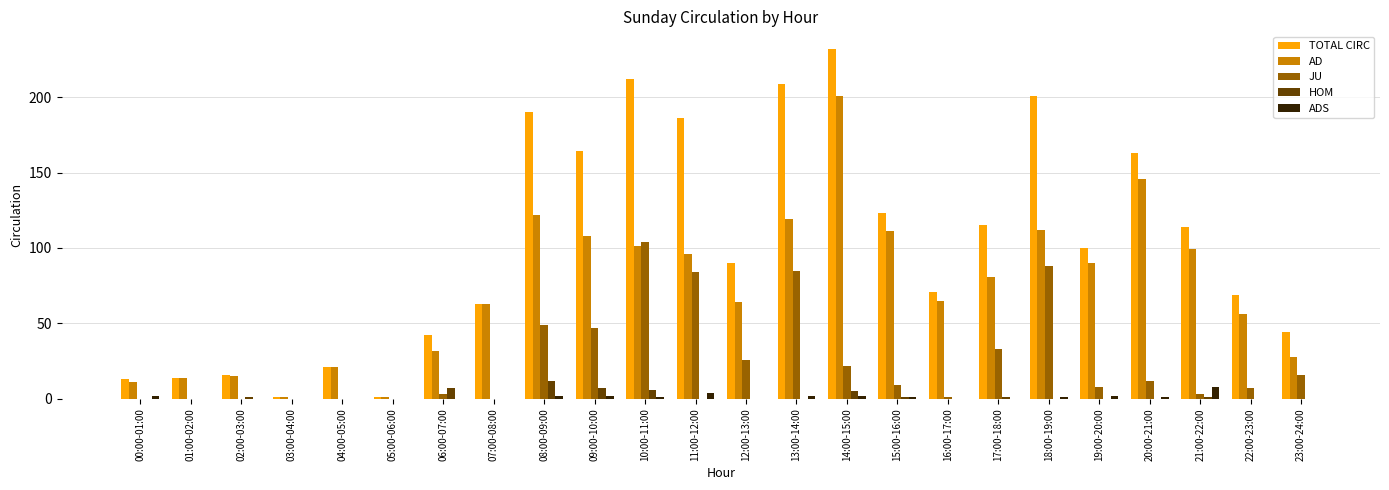

Which series changed the most between 01:00-02:00 and 12:00-13:00?

TOTAL CIRC